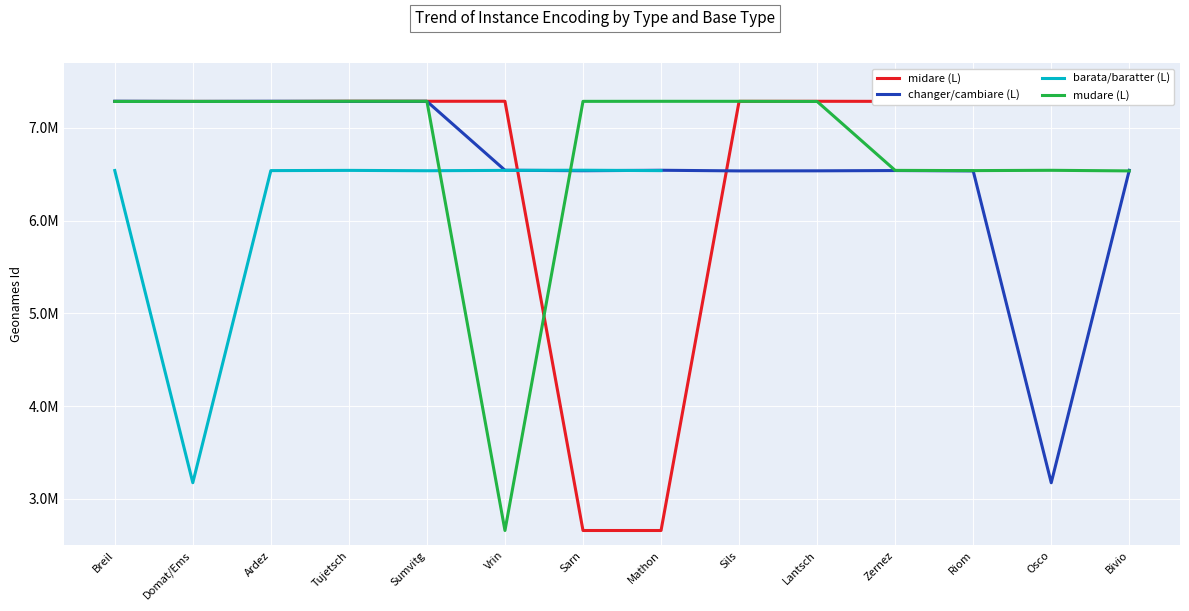

How many values in the changer/cambiare (L) series are below 6543415?

7